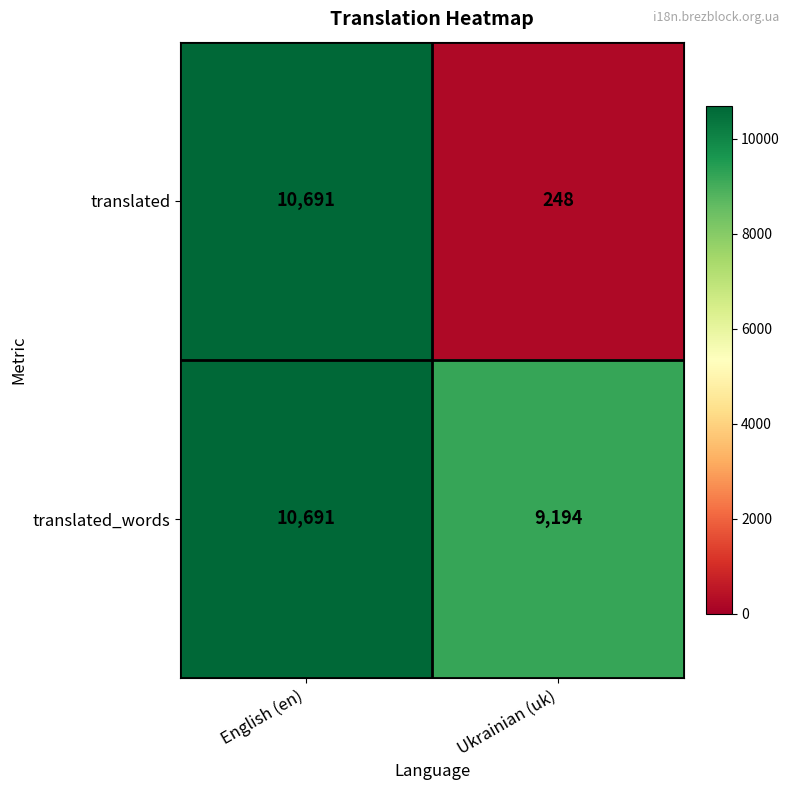

At which label is translated_words closest to 9942?

Ukrainian (uk)